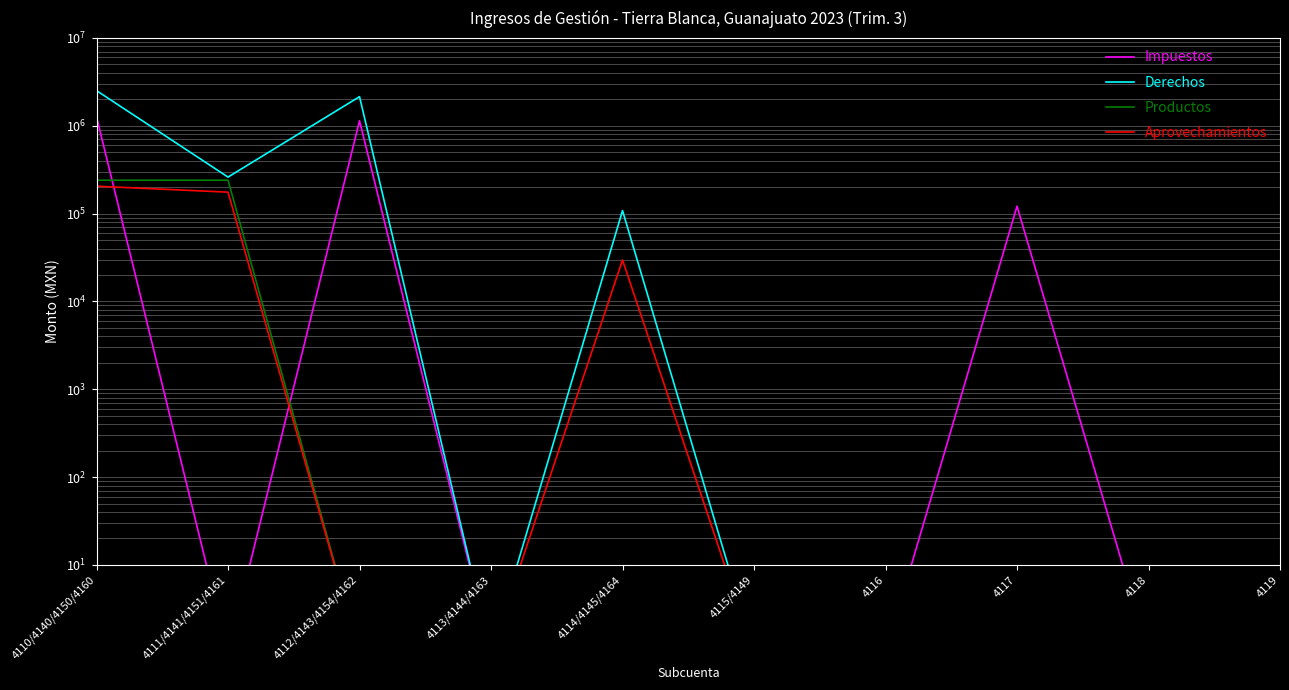

What is the difference between the maximum and minimum values in the Derechos series?

2515112.2